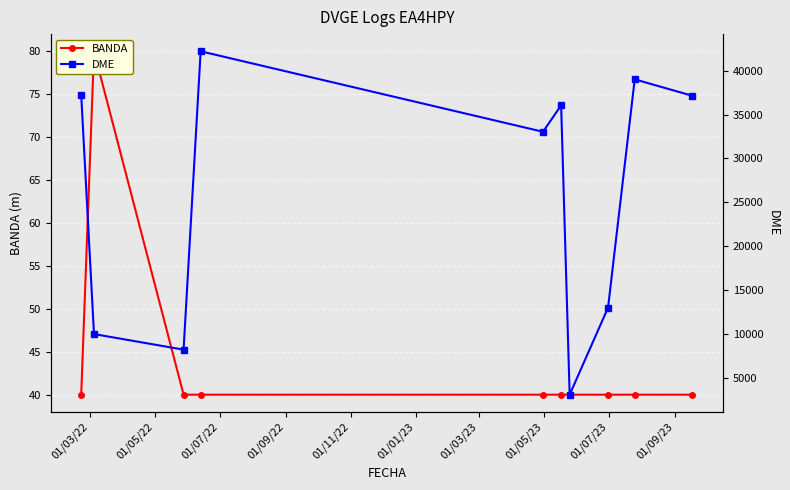

What is the difference between the highest and lowest values at 01/07/22?

8193